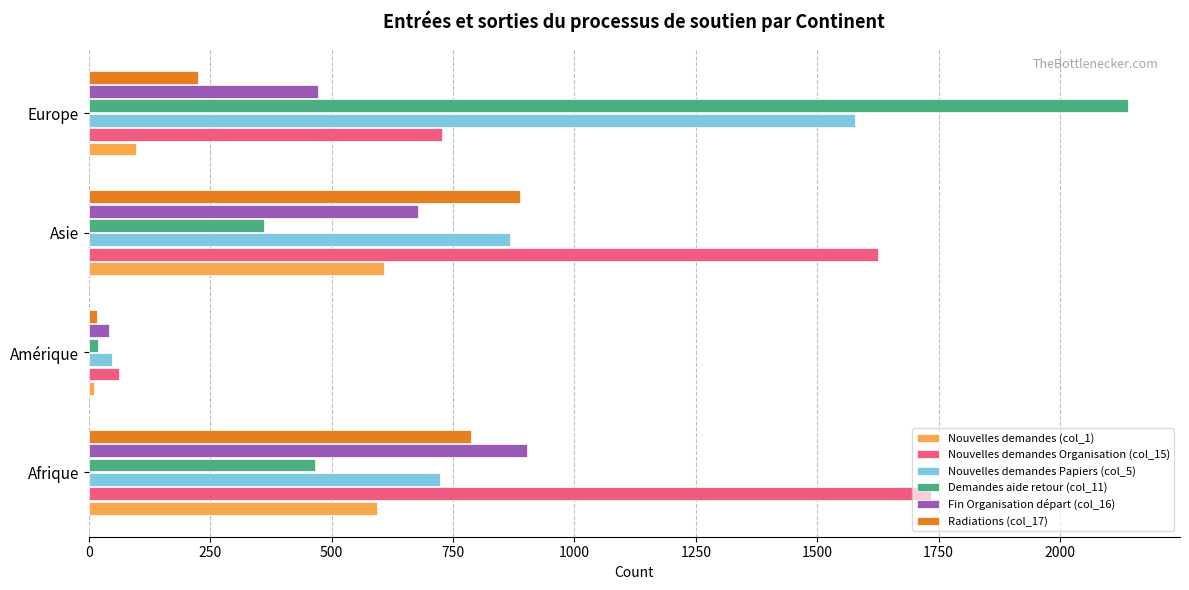

Where is Fin Organisation départ (col_16) nearest to the value 472?

Europe